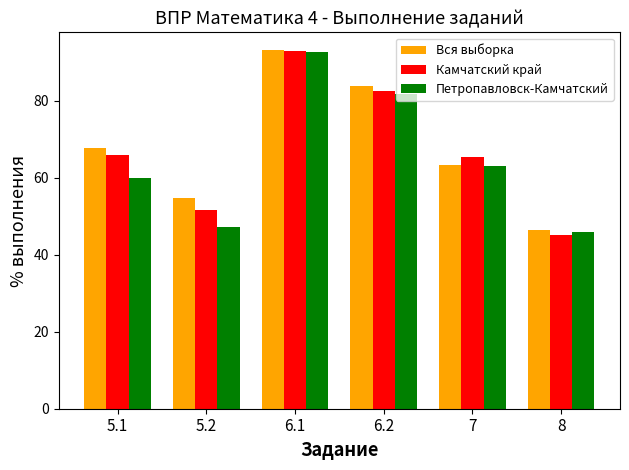

At how many categories does at least one series exceed 86?

1